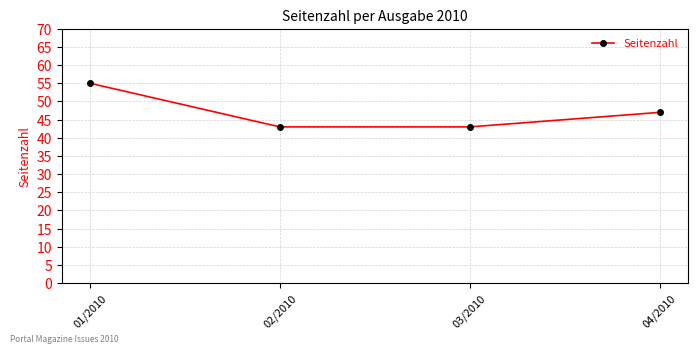

Is it true that the value at 04/2010 is 47?

True